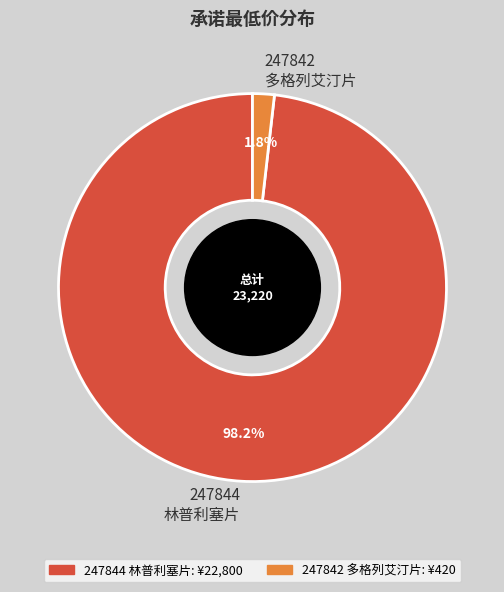

To the nearest percent, what is the average slice percentage?

50%